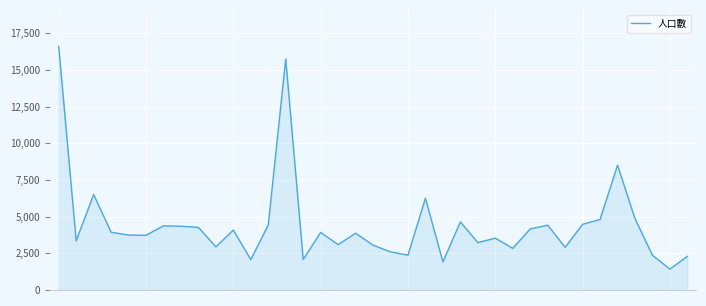

What is the smallest value displayed?

1425